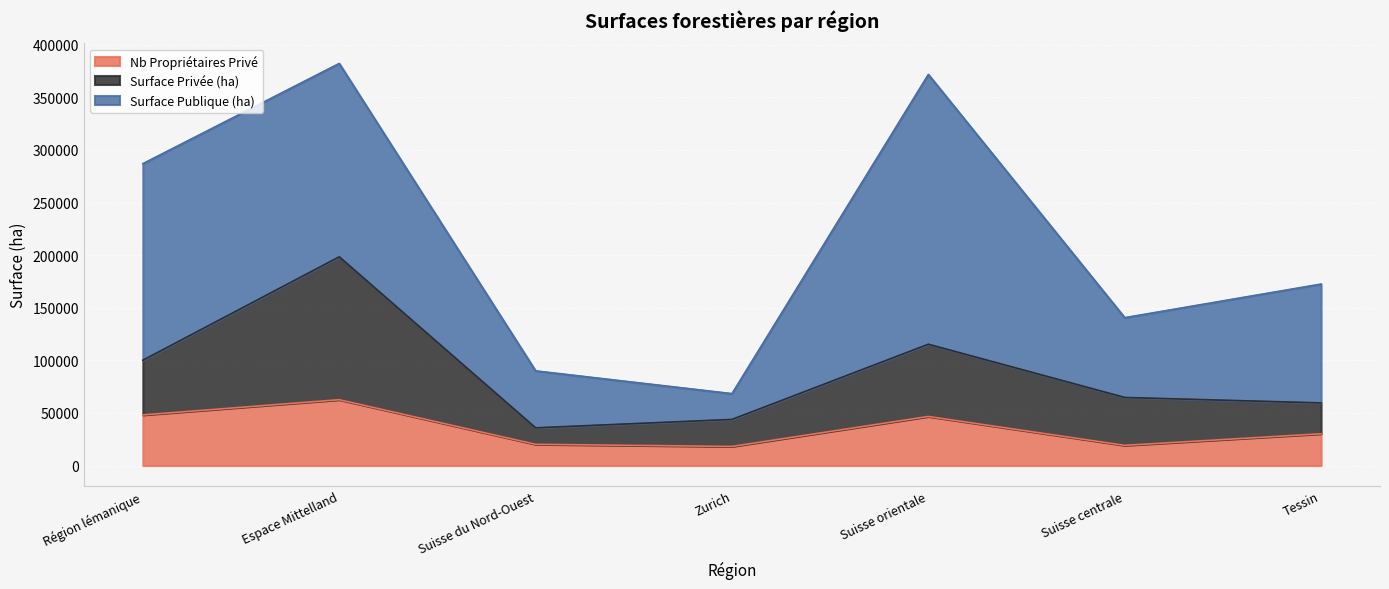

How many interior local peaks does the Nb Propriétaires Privé series have?

2